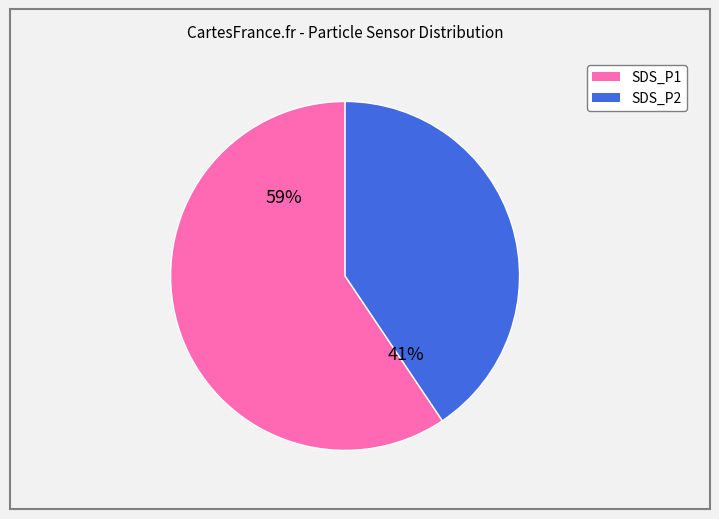

To the nearest percent, what is the combined percentage of SDS_P2 and SDS_P1?

100%